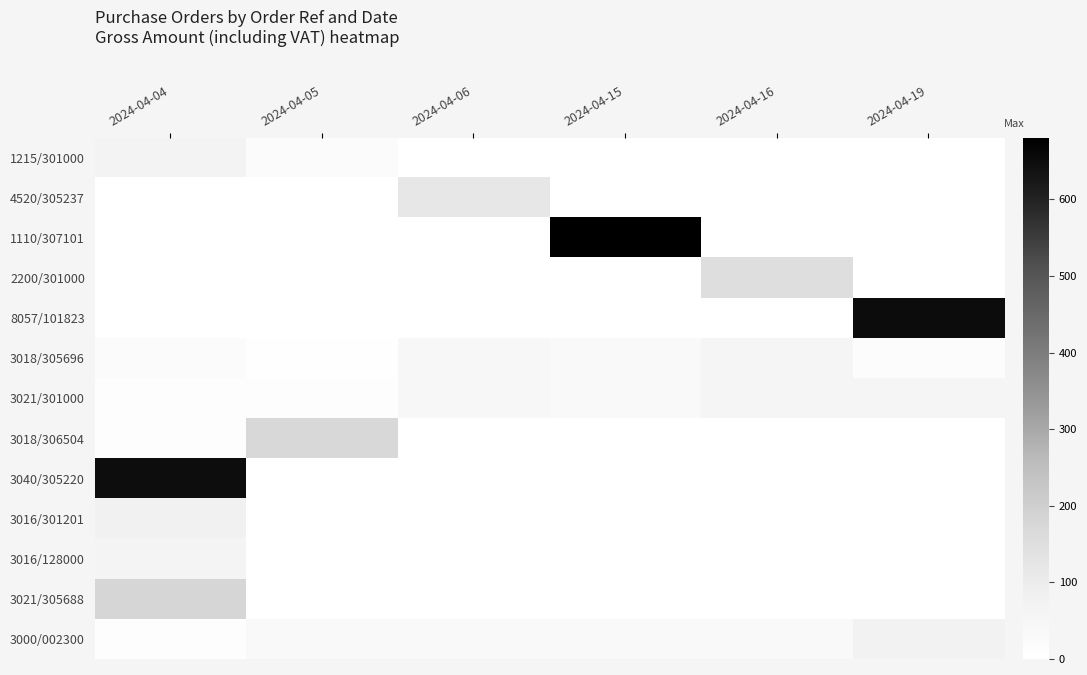

Rank the series by their maximum value, from highest to lowest.

1110/307101, 8057/101823, 3040/305220, 3021/305688, 3018/306504, 2200/301000, 4520/305237, 3016/301201, 3000/002300, 1215/301000, 3016/128000, 3018/305696, 3021/301000